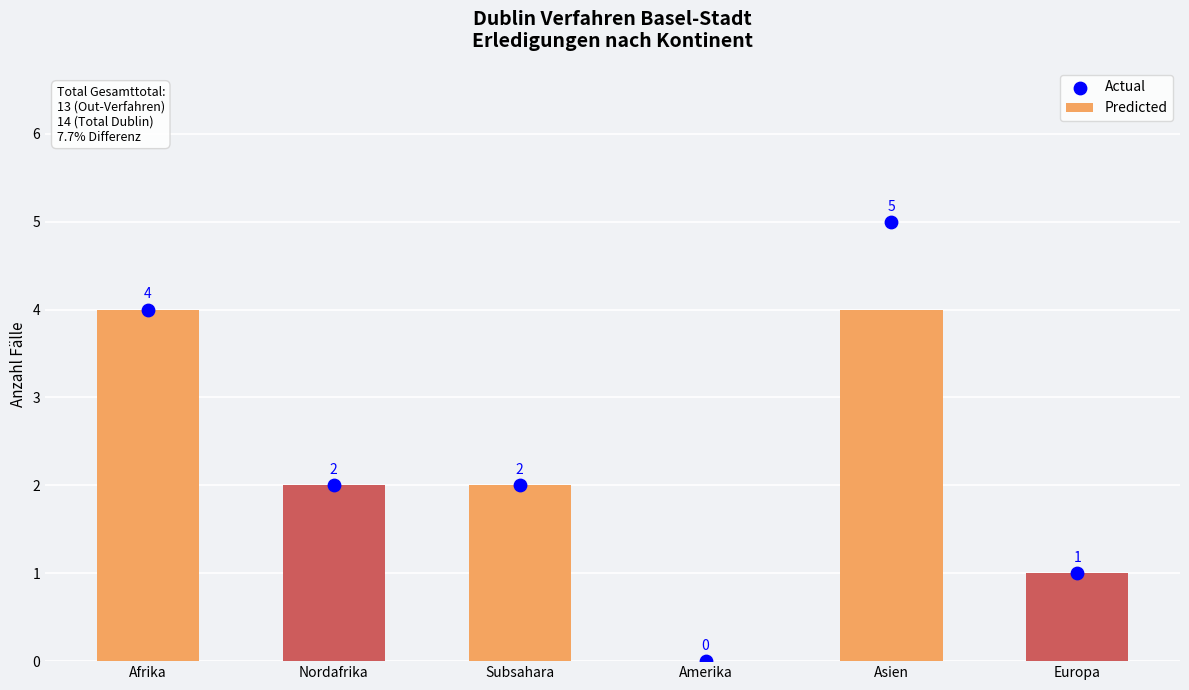

Which series reaches the maximum Y coordinate?

Actual